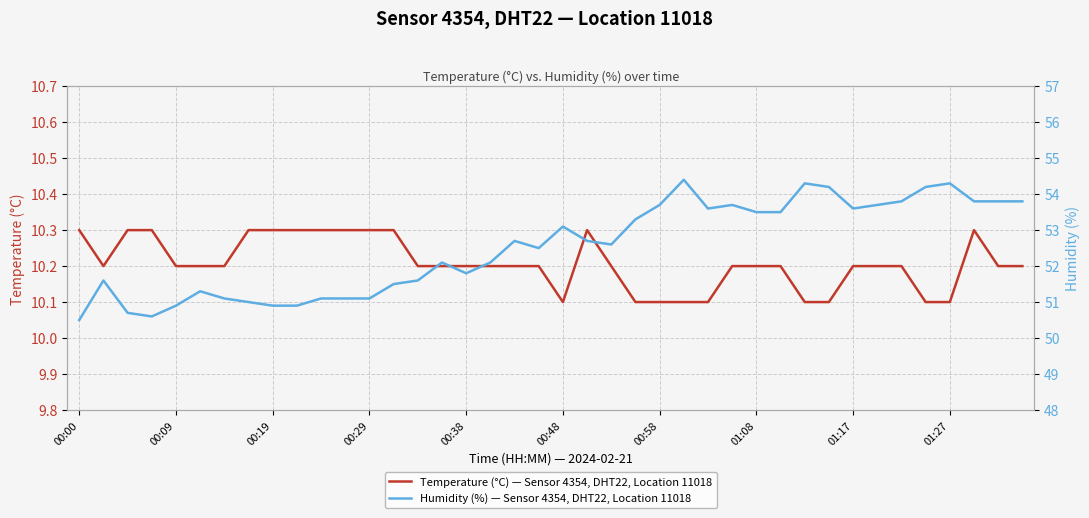

True or false: Humidity (%) — Sensor 4354, DHT22, Location 11018 has more than 2 points higher than both neighbors.

True